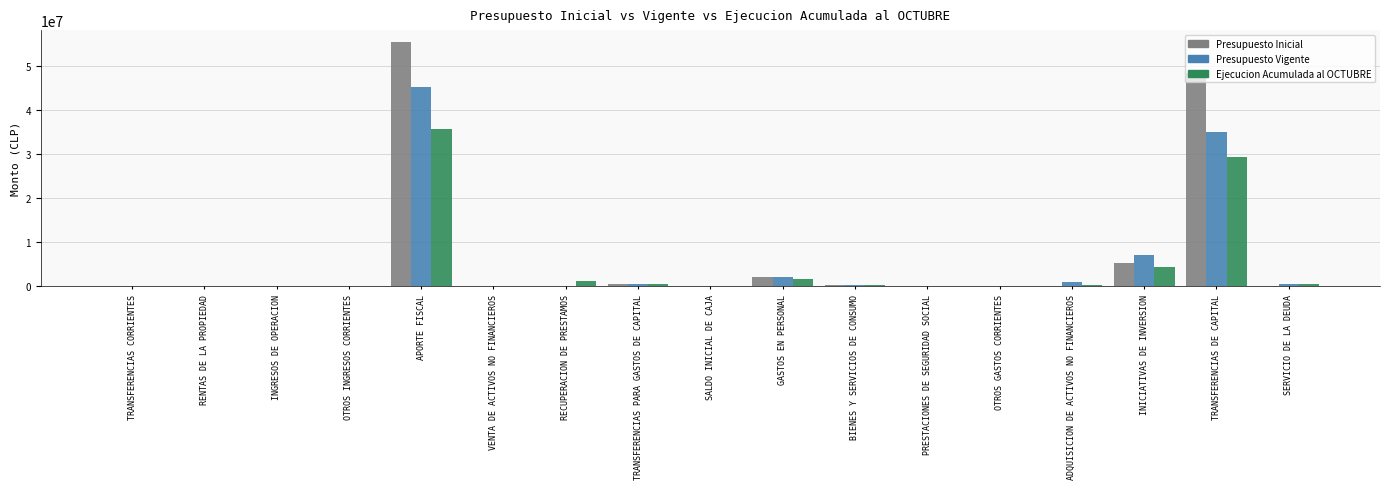

Is the value of Presupuesto Vigente at SERVICIO DE LA DEUDA greater than the value of Presupuesto Inicial at INICIATIVAS DE INVERSION?

No